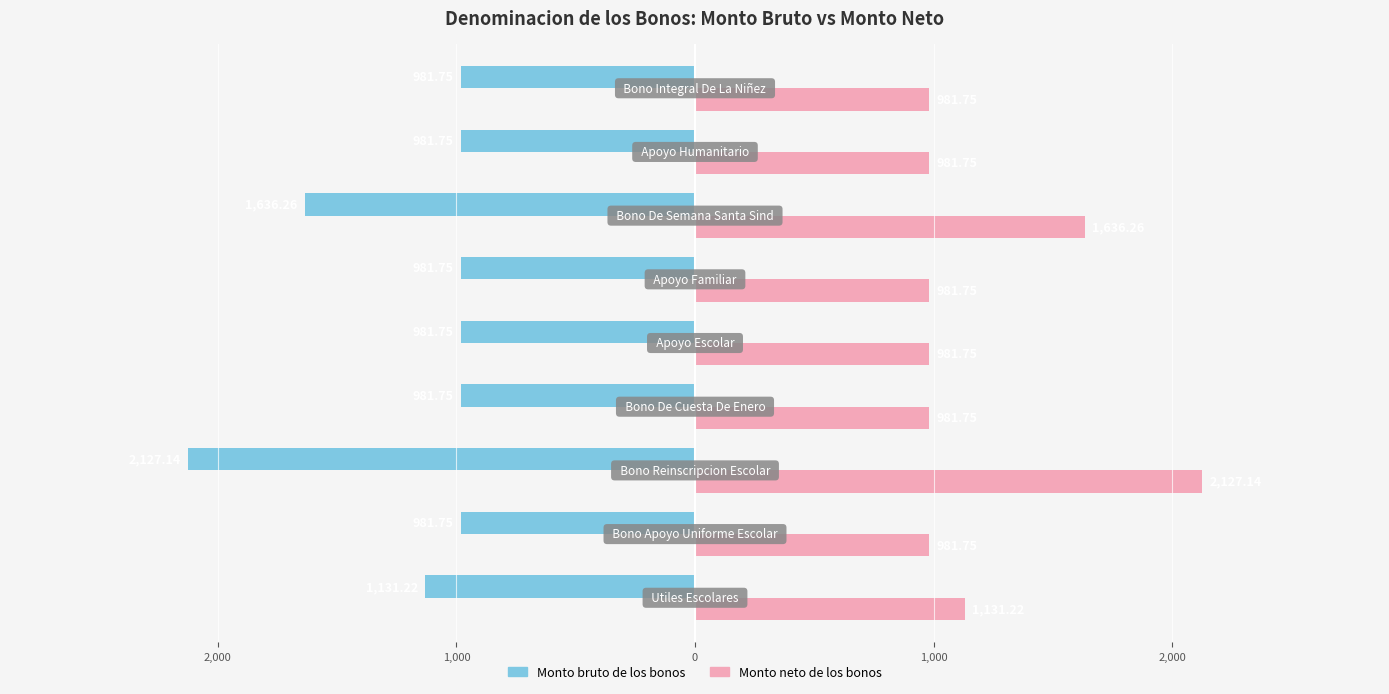

What are all the series names shown in the legend?

Monto bruto de los bonos, Monto neto de los bonos